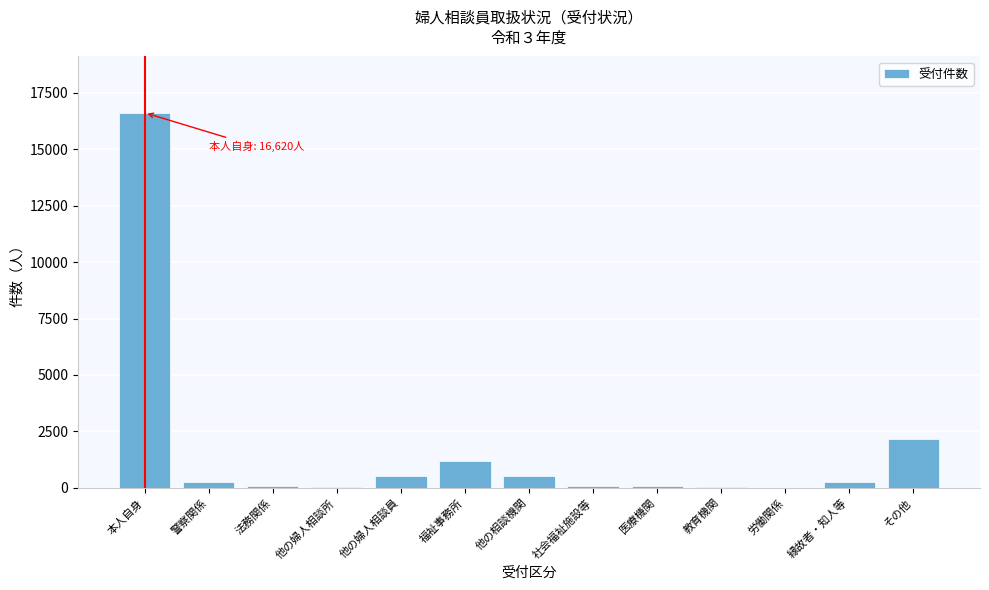

Which has a higher value, 他の婦人相談員 or その他?

その他